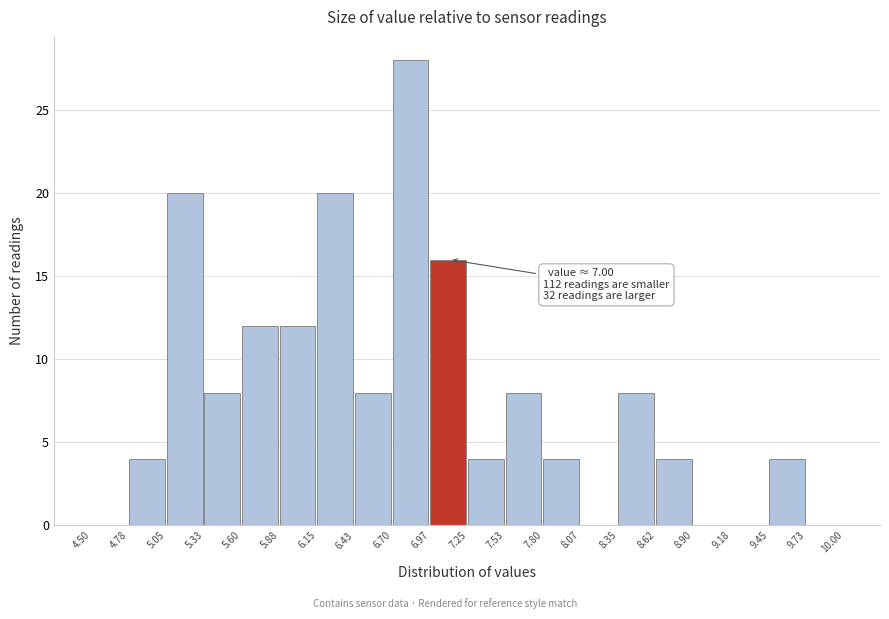

Which range on the x-axis has the tallest bar?

6.70 to 6.97